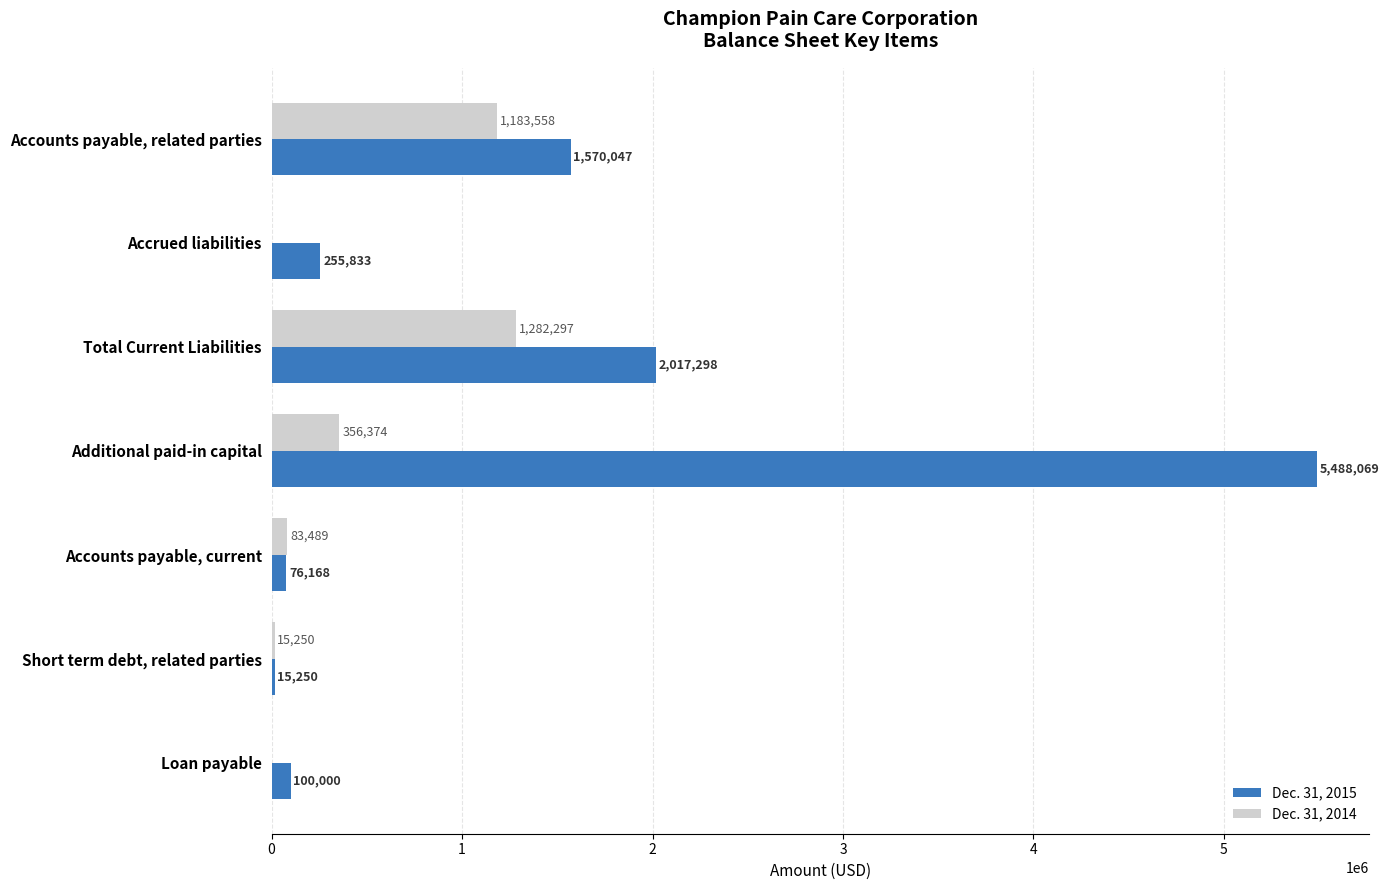

Which series has the largest total across all categories?

Dec. 31, 2015